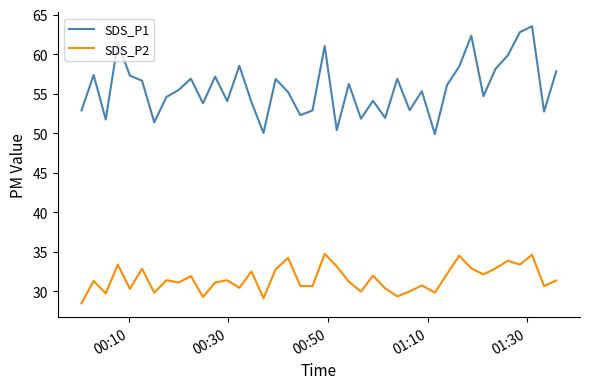

True or false: SDS_P2 and SDS_P1 cross at least once.

False